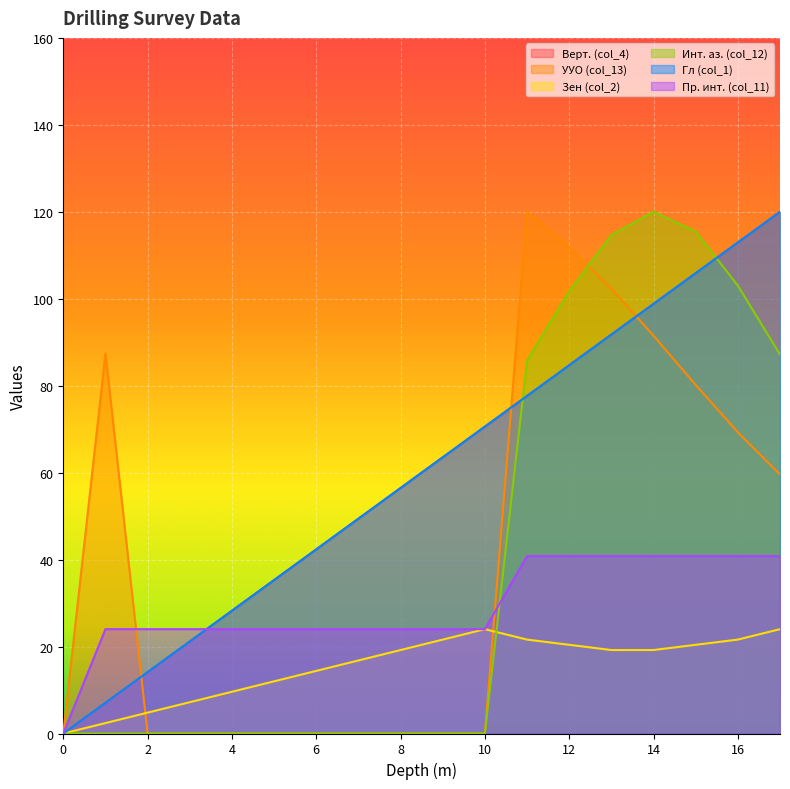

What is the value of the Верт. (col_4) point at the 4th from the left?

21.2